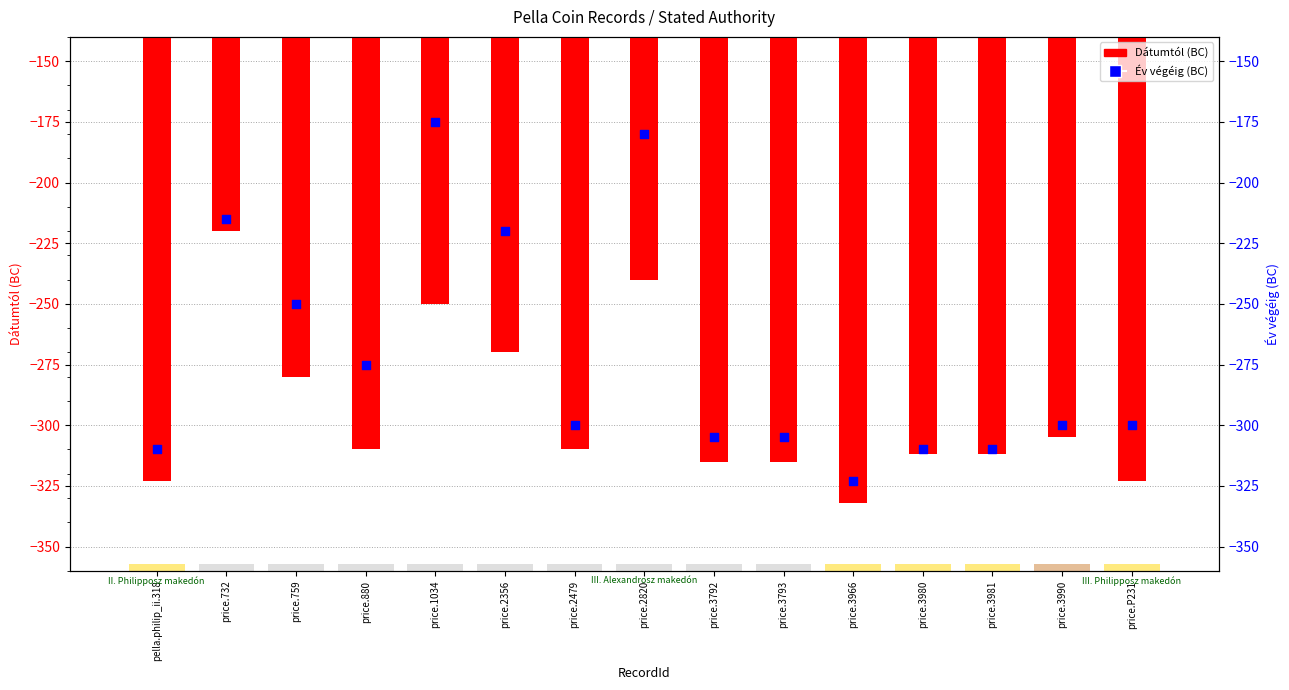

Which series reaches the maximum Y coordinate?

Év végéig (BC)